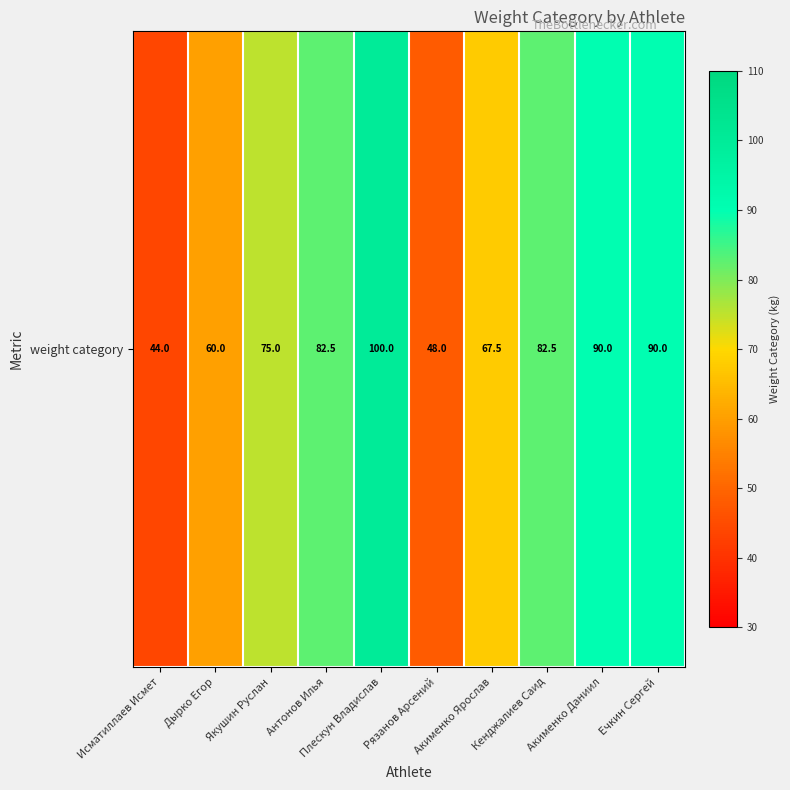

True or false: the data shows 90.0 at Ечкин Сергей.

True